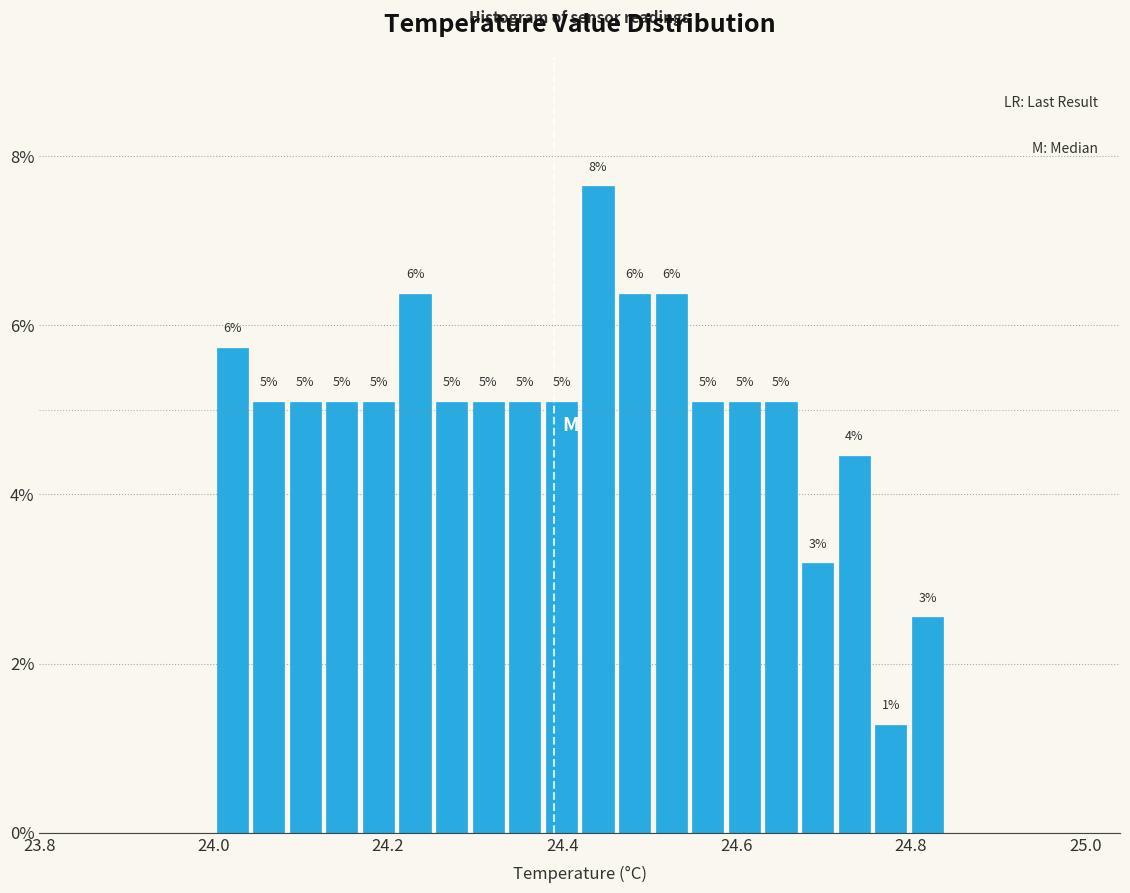

Read against the x-axis, roughly where is the centre of the tallest bar?

24.44